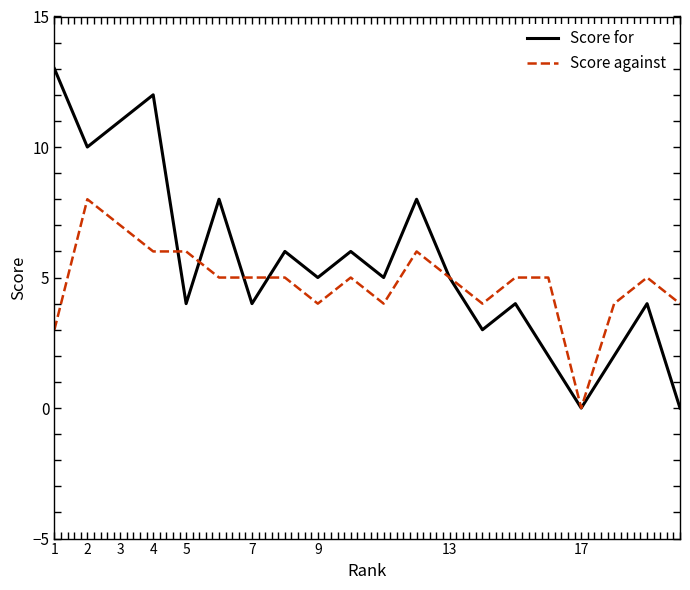

Which series has the widest spread of values?

Score for